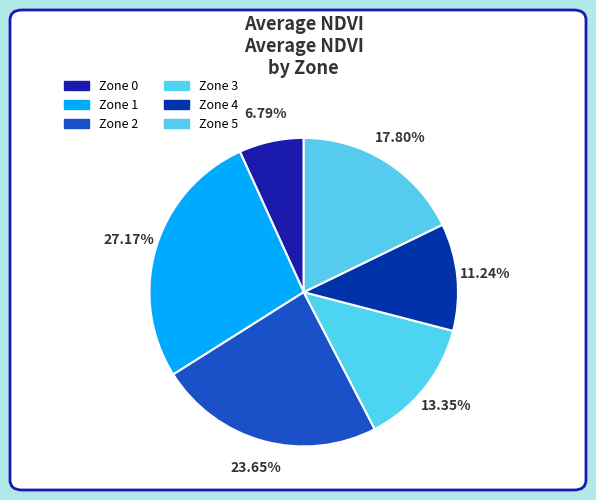

True or false: Zone 0 accounts for 15% of the total.

False